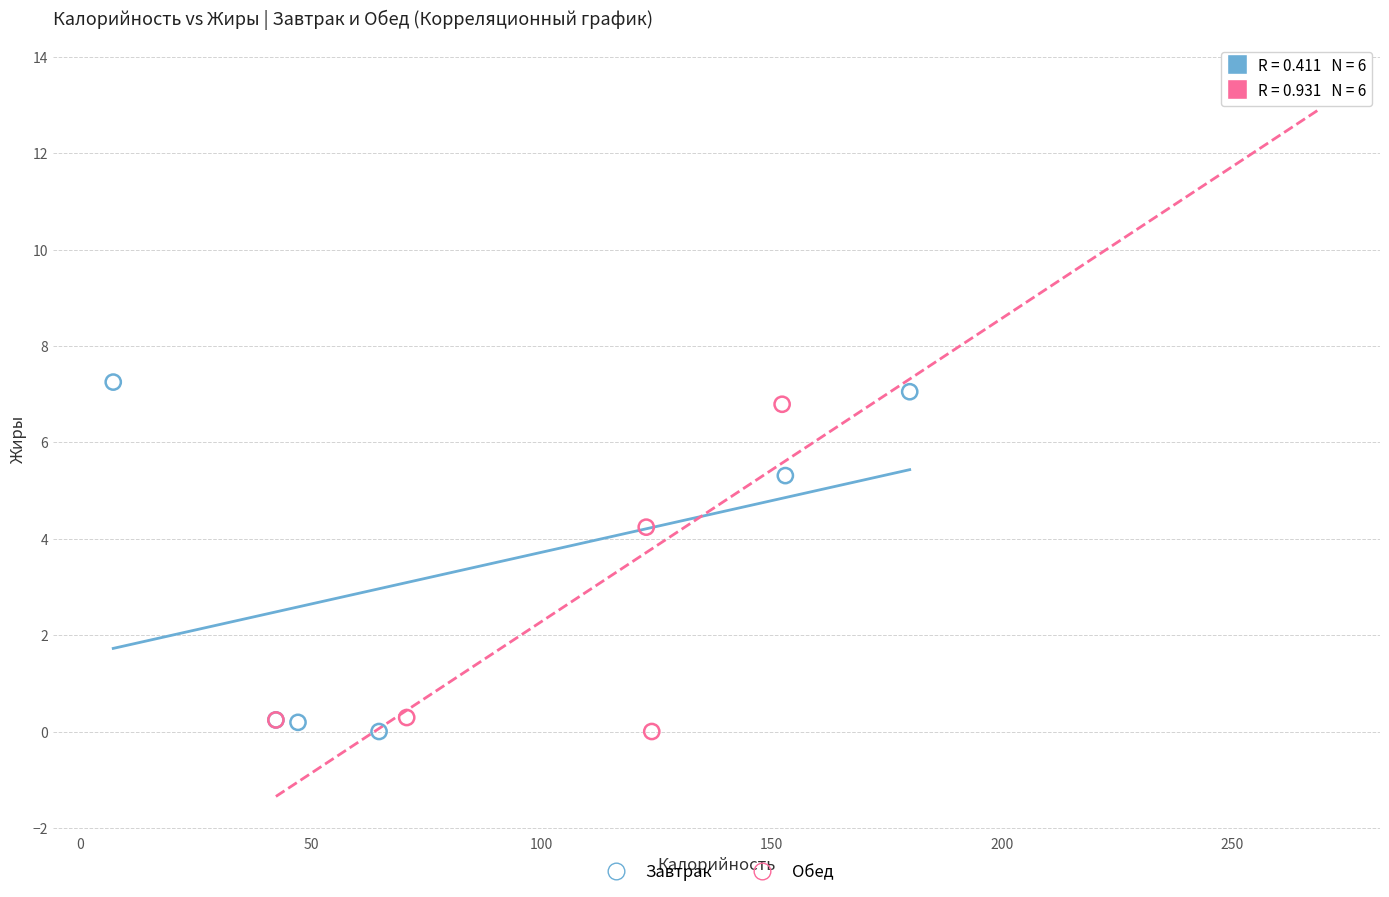

Which series has the largest Y range (max minus min)?

Обед